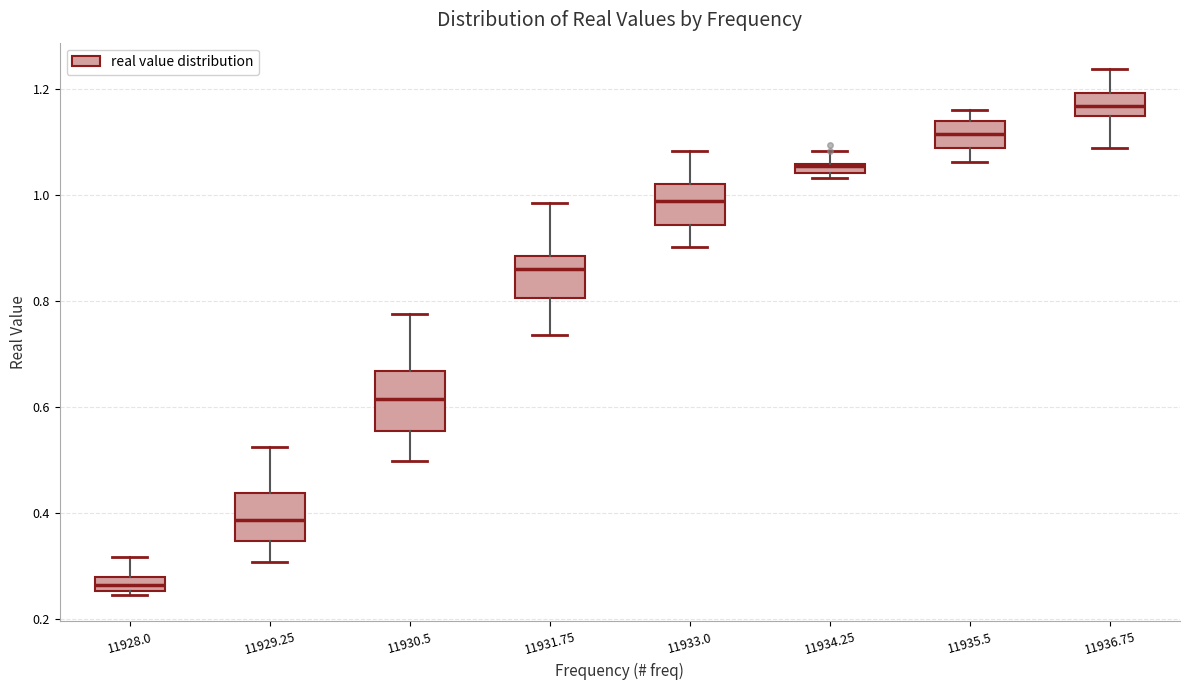

Which box's median line is the highest?

11936.75